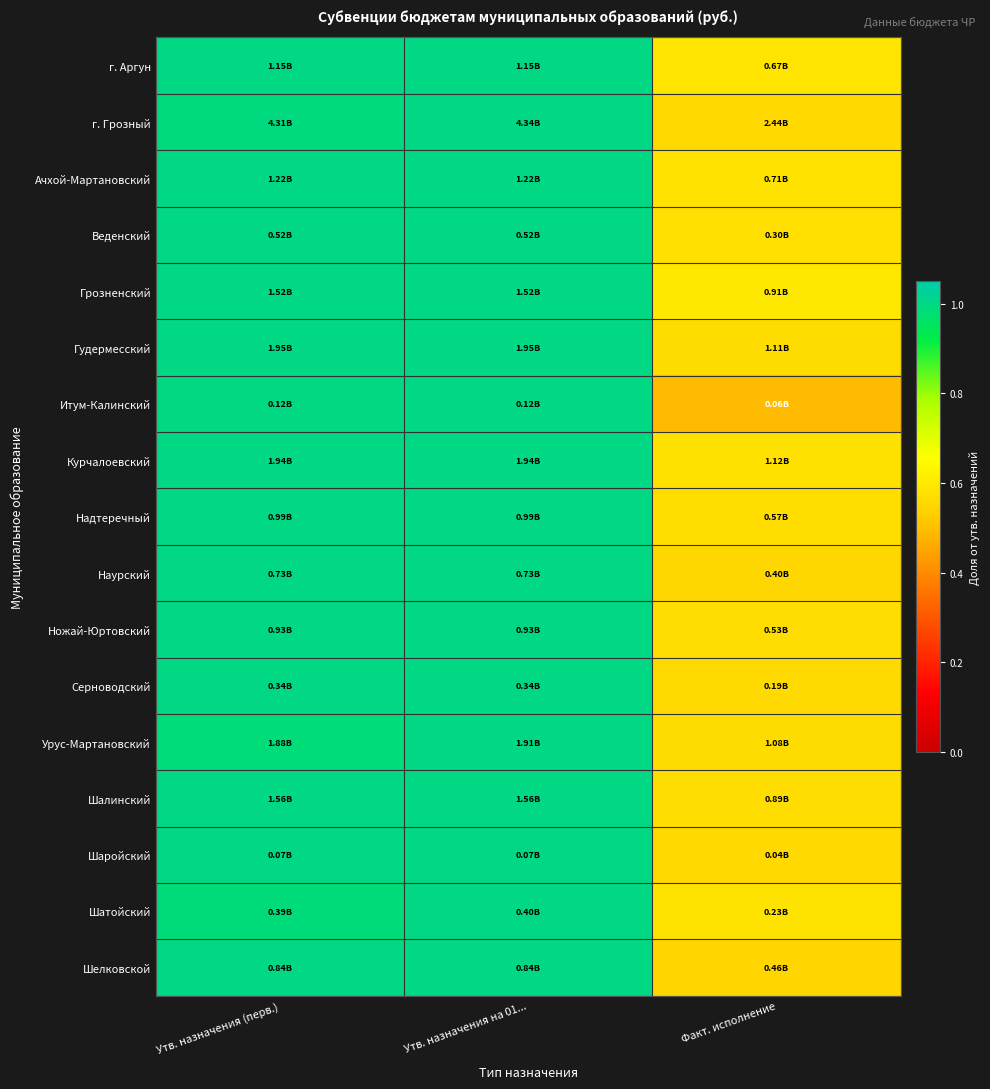

Which has a higher value, Факт. исполнение or Утв. назначения на 01...?

Утв. назначения на 01...